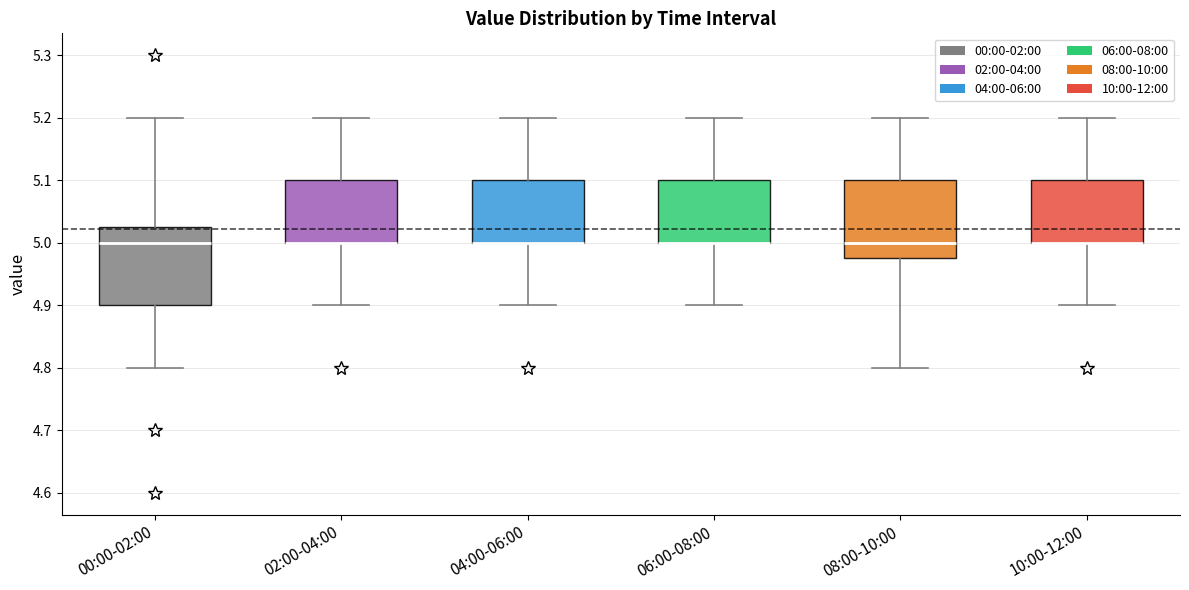

Where does the lower whisker of the box for 10:00-12:00 end on the y-axis? The values are not printed on the chart, so give them approximately, as read against the axis.

4.90